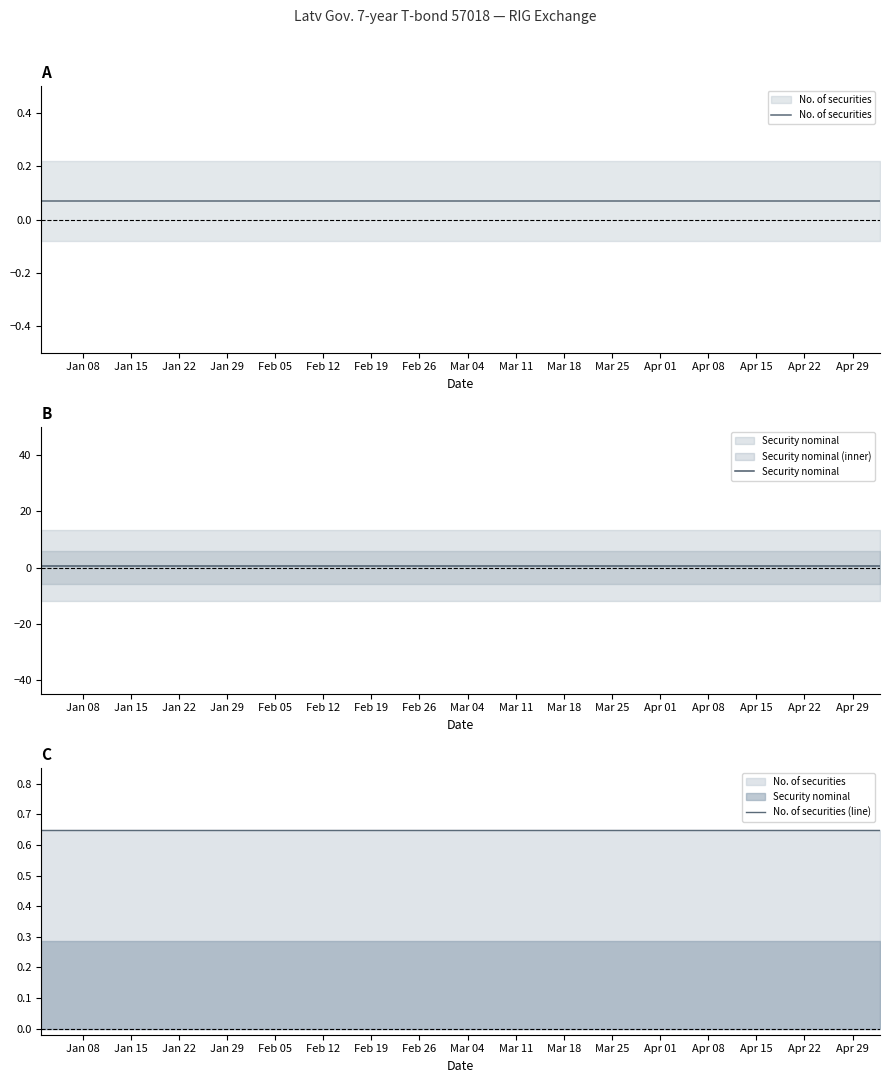

Read the No. of securities value at Jan 15.

0.1